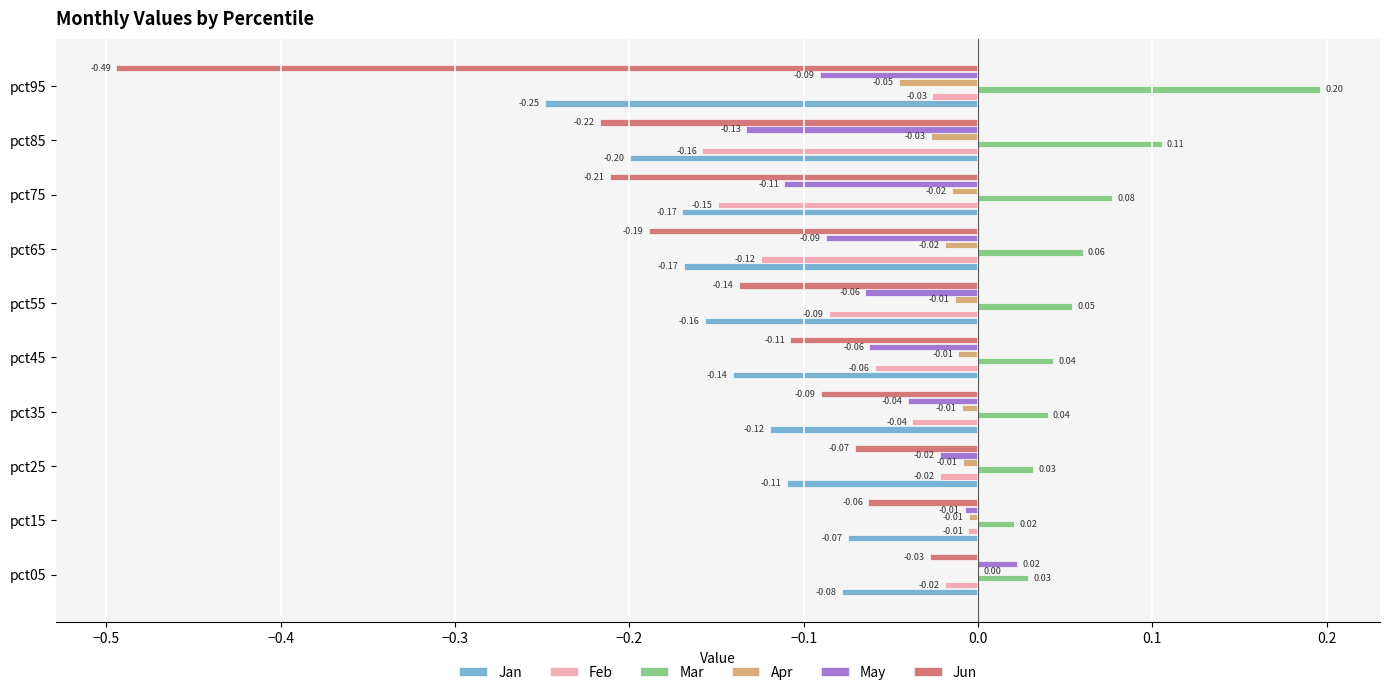

Which series has the largest total across all categories?

Mar